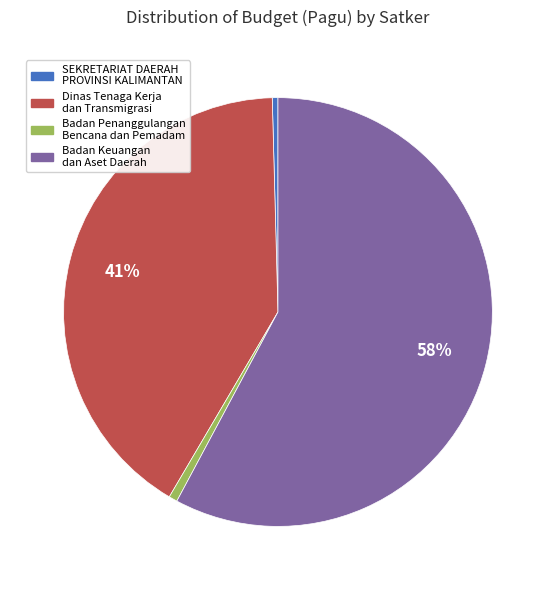

The SEKRETARIAT DAERAH PROVINSI KALIMANTAN slice represents 11% of the pie. True or false?

False